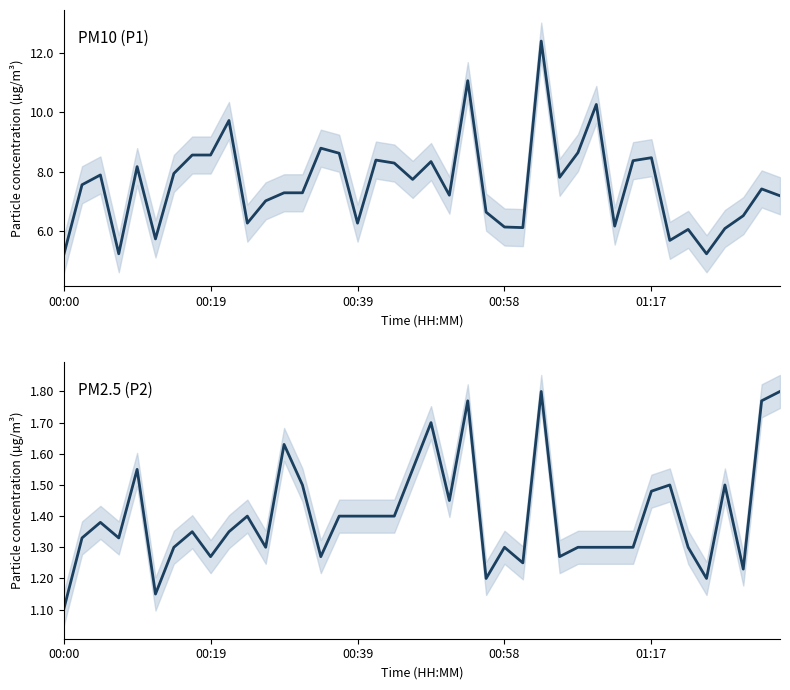

What is the smallest value displayed?

1.1